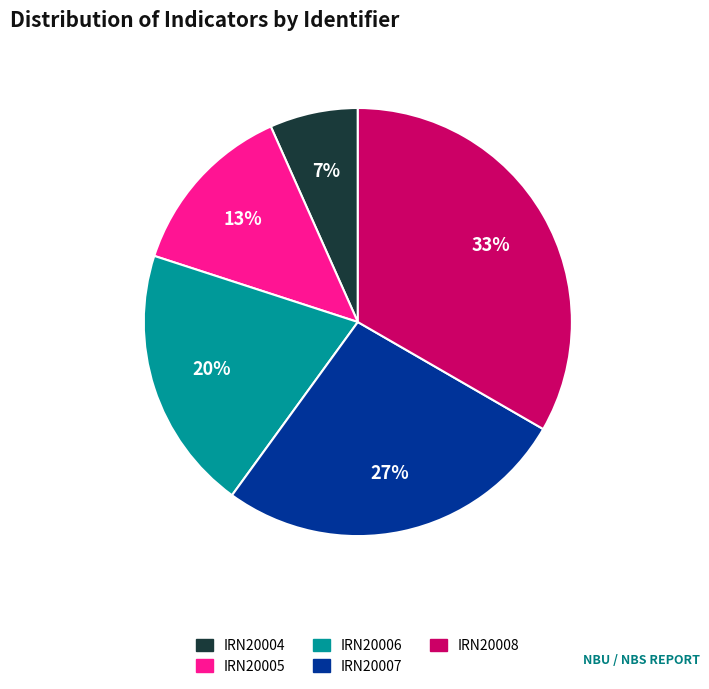

To the nearest percent, what is the average slice percentage?

20%